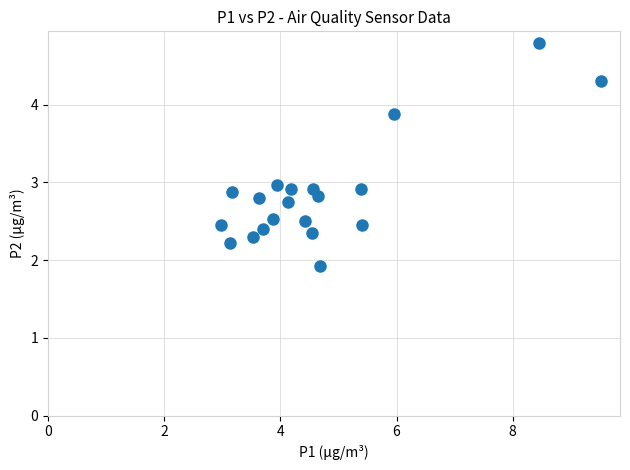

What is the range of X values (max minus min)?

6.5